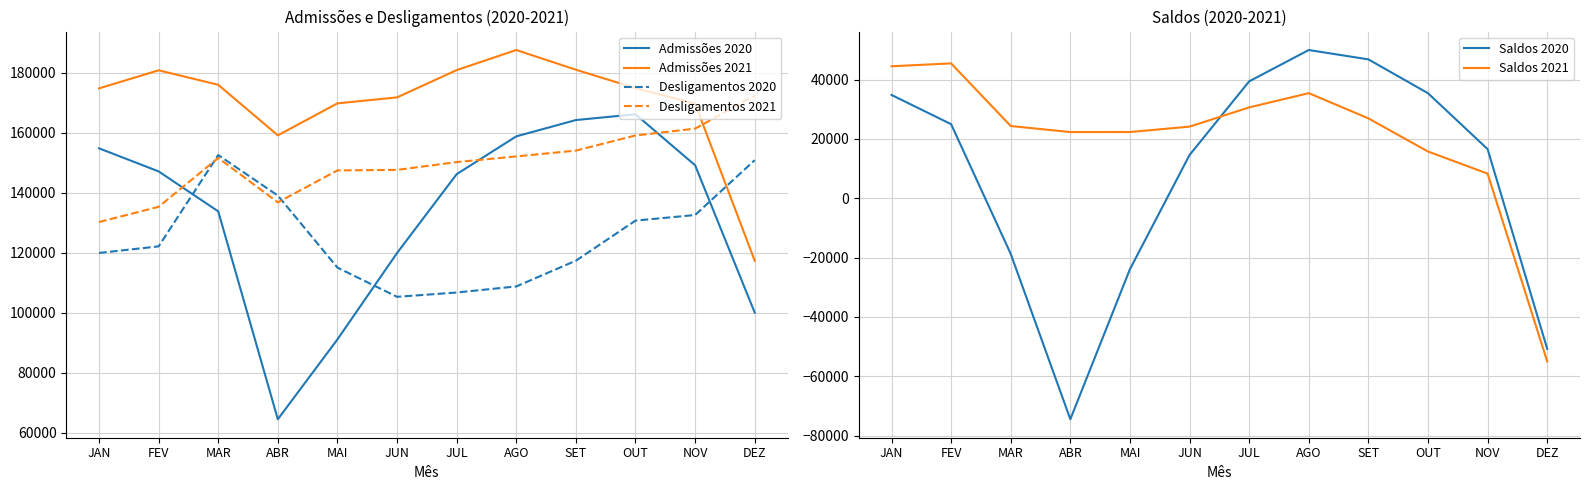

Does the chart display data point markers on the line(s)?

No